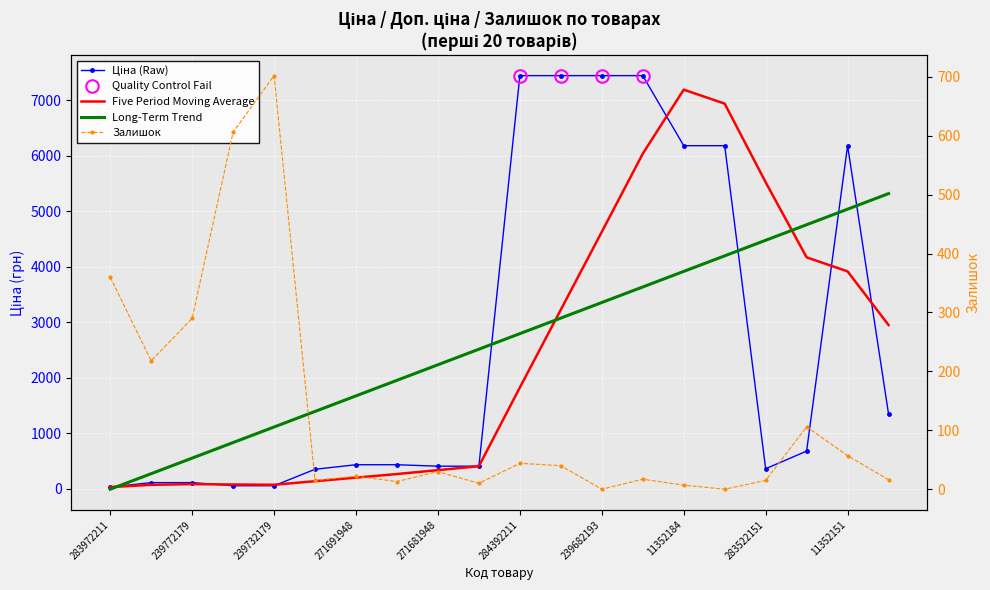

Is the value of Залишок at 283522151 greater than the value of Five Period Moving Average at 11352184?

No